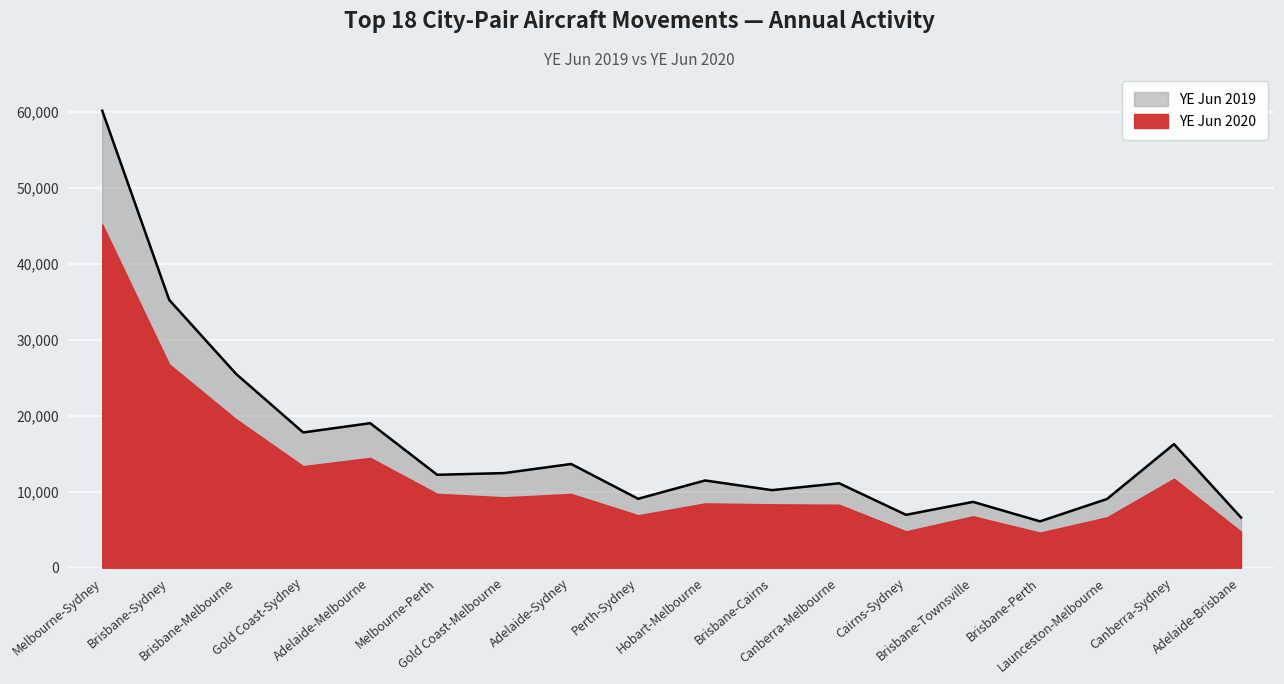

Reading left to right, list all the values displayed in this chart.

Melbourne-Sydney=60159	Brisbane-Sydney=35254	Brisbane-Melbourne=25497	Gold Coast-Sydney=17806	Adelaide-Melbourne=19027	Melbourne-Perth=12234	Gold Coast-Melbourne=12457	Adelaide-Sydney=13656	Perth-Sydney=9075	Hobart-Melbourne=11487	Brisbane-Cairns=10210	Canberra-Melbourne=11115	Cairns-Sydney=6962	Brisbane-Townsville=8668	Brisbane-Perth=6102	Launceston-Melbourne=9047	Canberra-Sydney=16270	Adelaide-Brisbane=6608